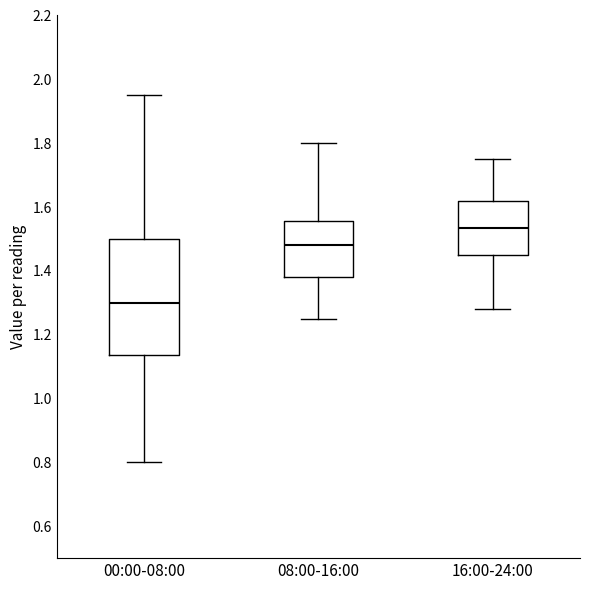

Reading left to right, transcribe this box plot: for each box, give where its median line is, the range the box spans, and where its two whiskers end, as read against the y-axis. The values are not printed on the chart, so give them approximately, as read against the axis.

00:00-08:00: median 1.30, box 1.14 to 1.50, whiskers 0.80 to 1.96
08:00-16:00: median 1.48, box 1.38 to 1.56, whiskers 1.26 to 1.80
16:00-24:00: median 1.54, box 1.46 to 1.62, whiskers 1.28 to 1.76